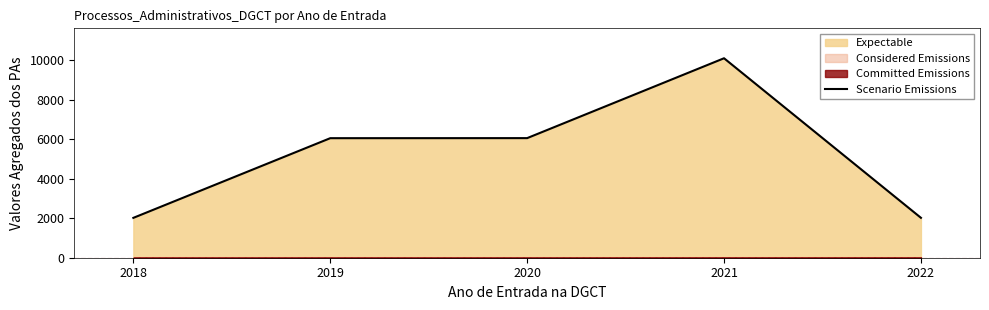

Is it true that Scenario Emissions equals 5296 at 2021?

False